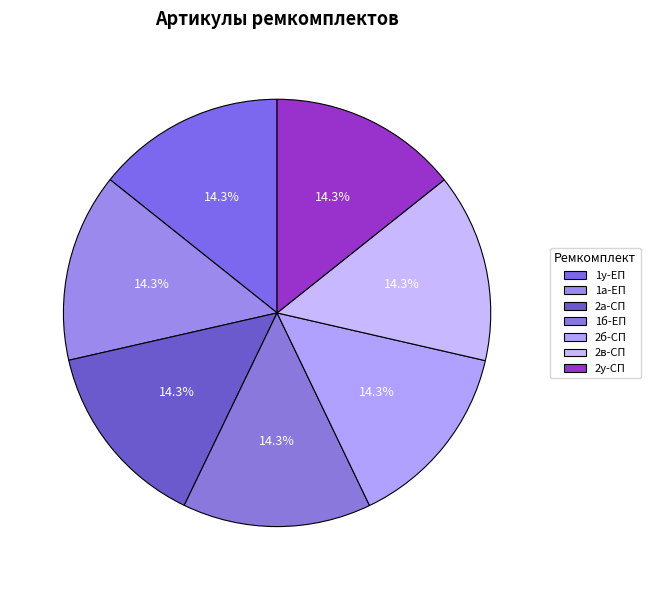

How many segments does this pie chart have?

7